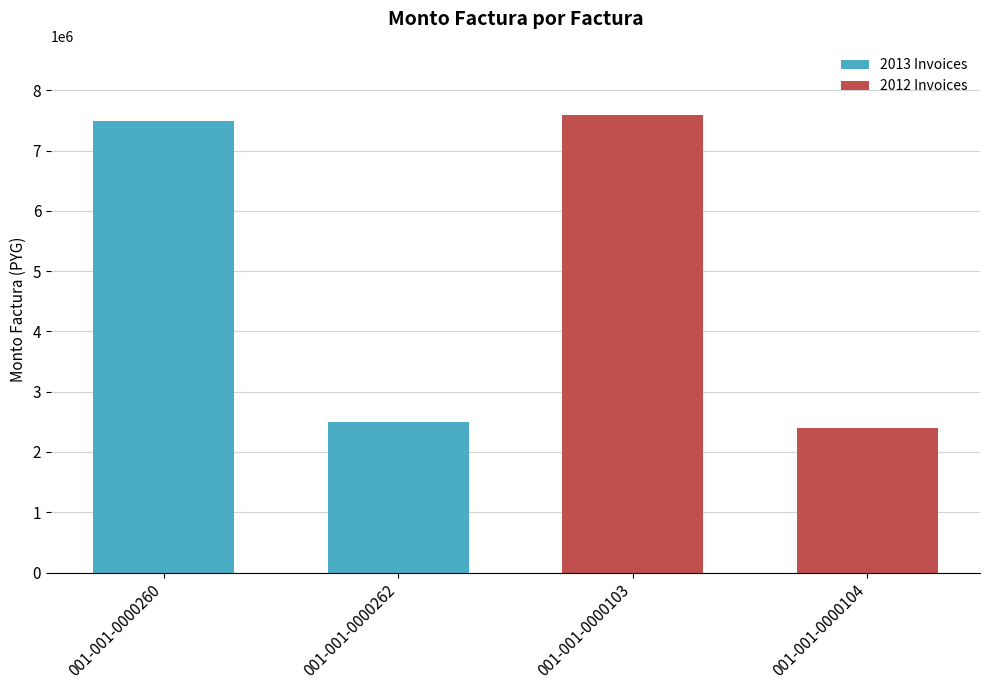

Which category has the lowest value across all series?

001-001-0000104